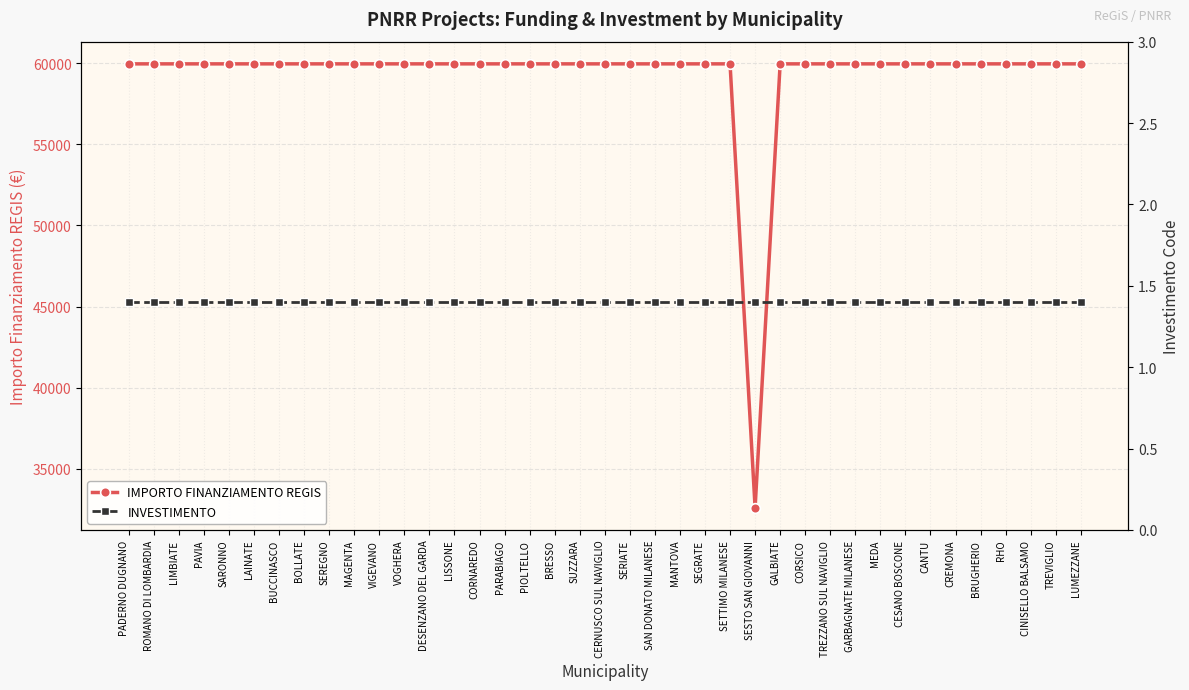

How many lines are shown in the chart?

2